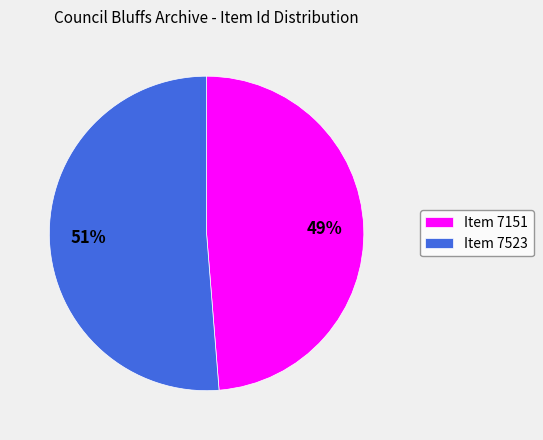

The Item 7523 slice represents 58% of the pie. True or false?

False